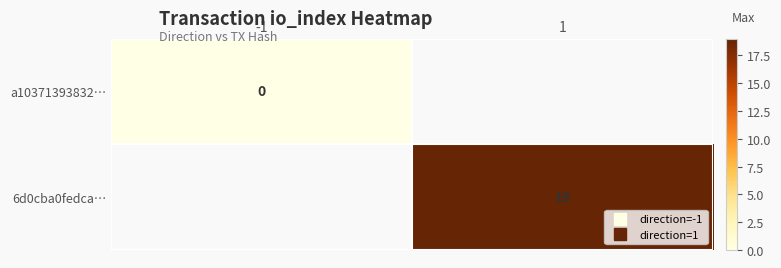

Rank the series at 1 from highest to lowest value.

a10371393832…, 6d0cba0fedca…